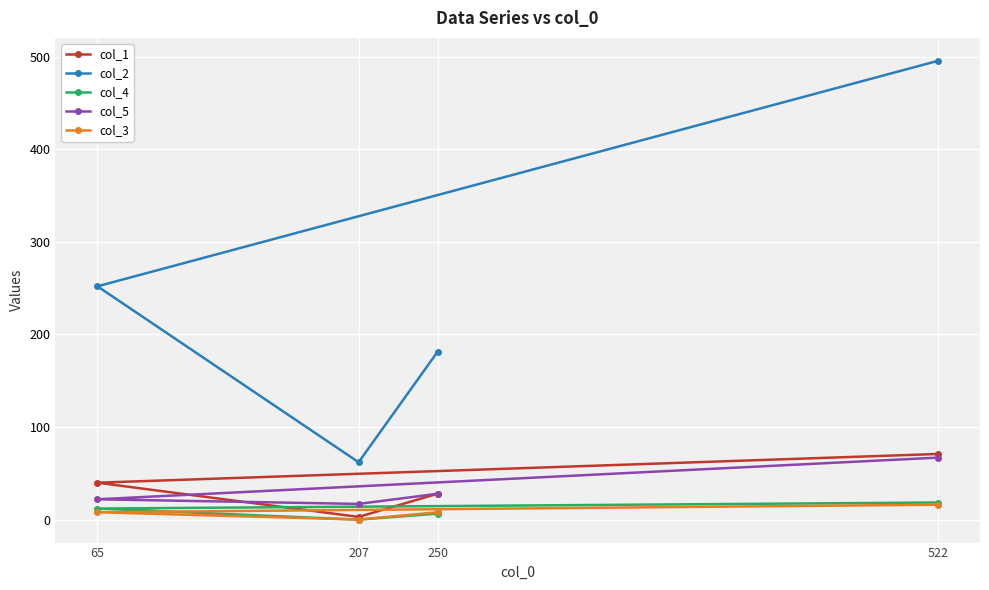

Reading left to right, list all the values displayed in this chart.

col_1: 28.1	3.0	39.9	70.9
col_2: 181.5	62.0	252.0	495.5
col_4: 6.5	0.0	12.0	18.5
col_5: 28.0	17.0	22.0	67.0
col_3: 8.0	0.1	8.0	16.1